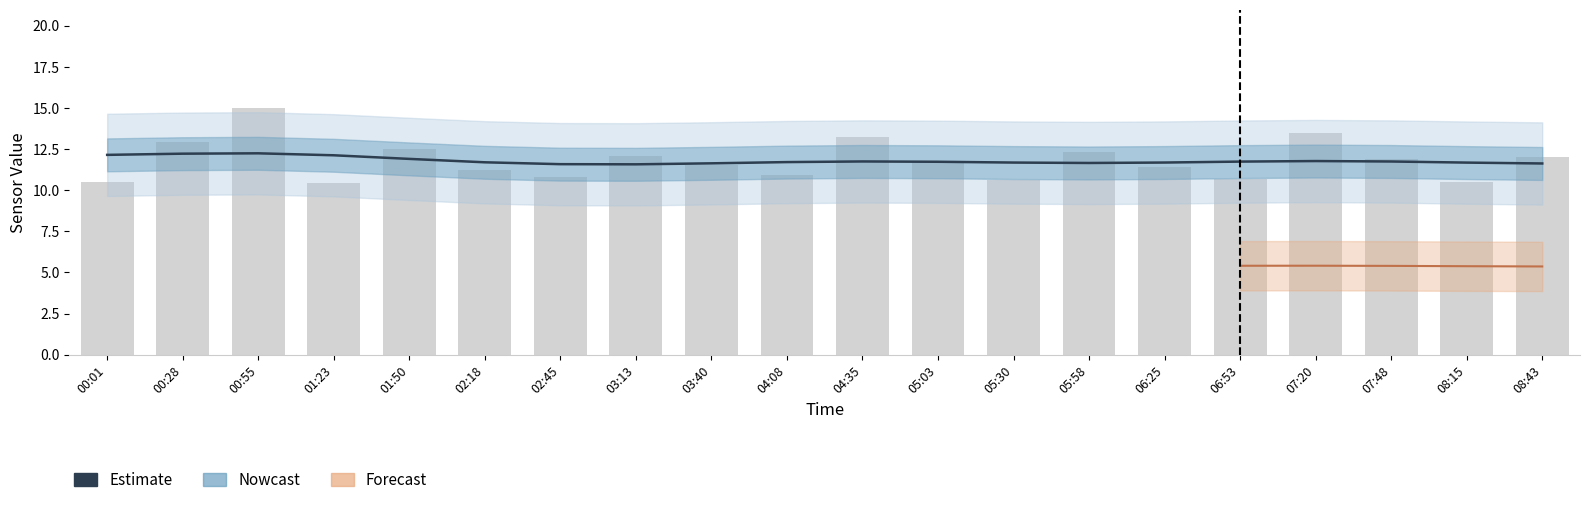

Reading left to right, list all the values displayed in this chart.

Estimate: 12.1	12.2	12.2	12.1	11.9	11.7	11.6	11.6	11.6	11.7	11.7	11.7	11.7	11.7	11.7	11.7	11.8	11.7	11.7	11.6
SDS_P1 (bars): 10.5	12.9	15.0	10.4	12.5	11.2	10.8	12.1	11.5	10.9	13.2	11.8	10.6	12.3	11.4	10.7	13.5	11.9	10.5	12.0